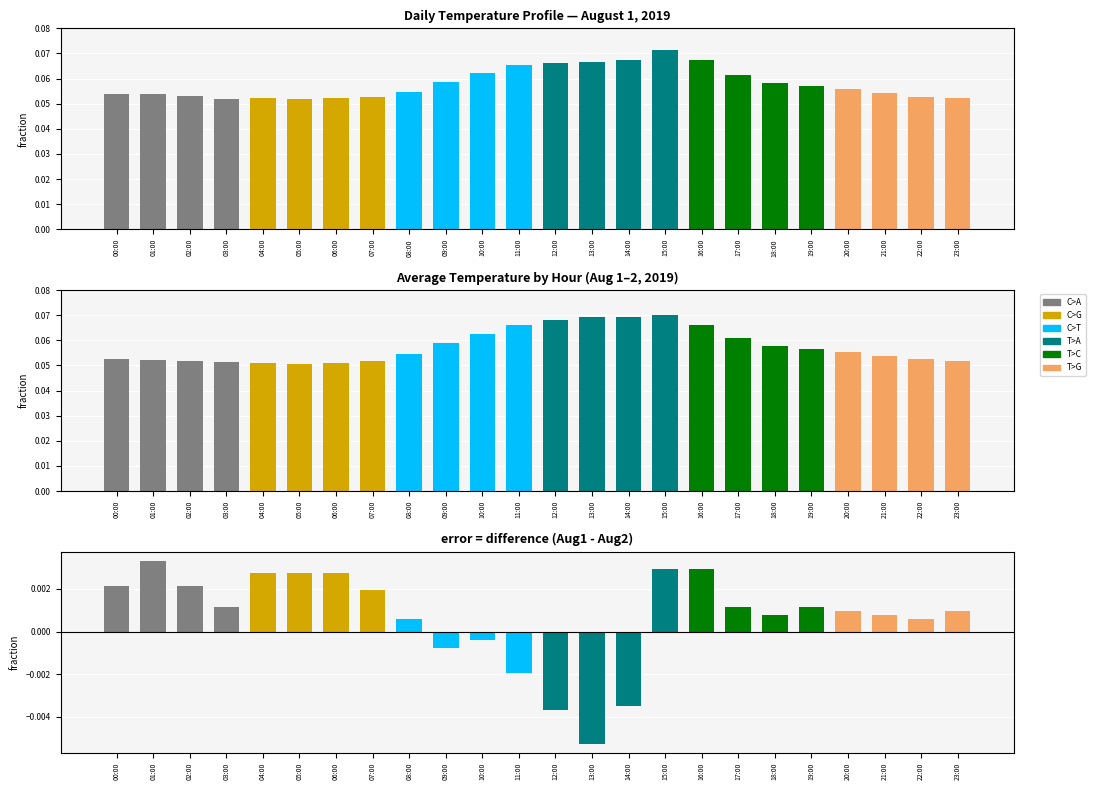

List the labels in order of value, smallest first.

13:00, 12:00, 14:00, 11:00, 09:00, 10:00, 08:00, 22:00, 18:00, 21:00, 20:00, 23:00, 03:00, 19:00, 17:00, 07:00, 02:00, 00:00, 04:00, 05:00, 06:00, 15:00, 16:00, 01:00